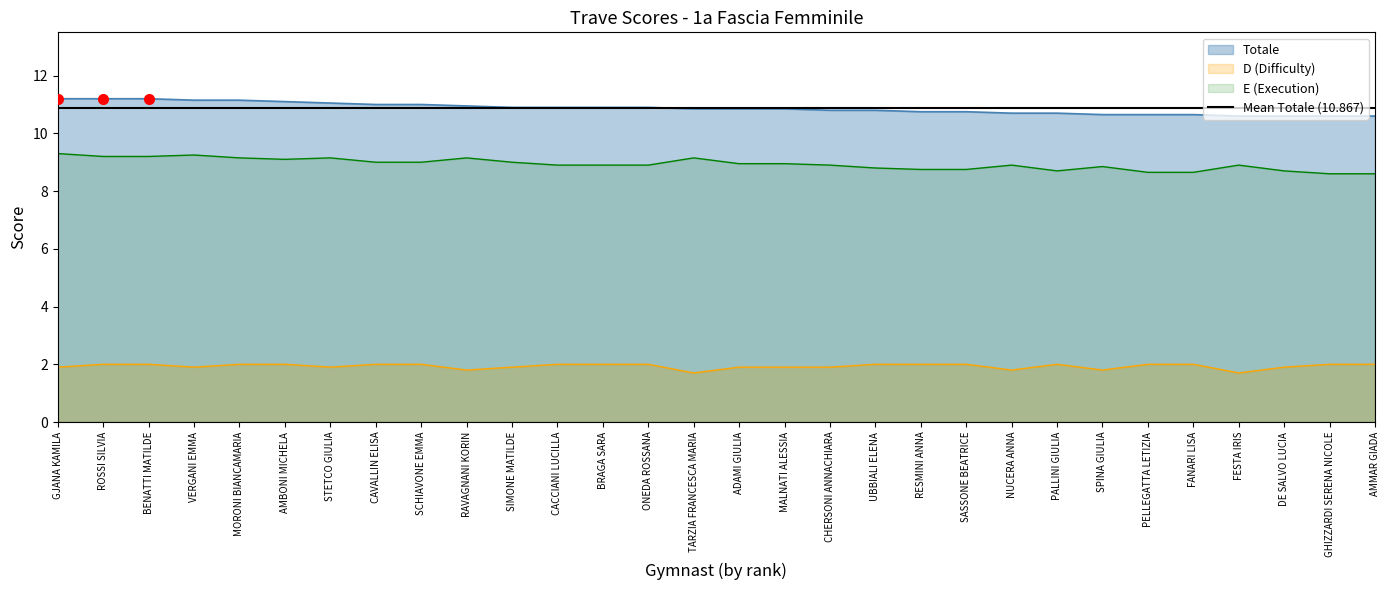

Rank the categories by E (Execution) value from lowest to highest.

GHIZZARDI SERENA NICOLE, AMMAR GIADA, PELLEGATTA LETIZIA, FANARI LISA, PALLINI GIULIA, DE SALVO LUCIA, RESMINI ANNA, SASSONE BEATRICE, UBBIALI ELENA, SPINA GIULIA, CACCIANI LUCILLA, BRAGA SARA, ONEDA ROSSANA, CHERSONI ANNACHIARA, NUCERA ANNA, FESTA IRIS, ADAMI GIULIA, MALNATI ALESSIA, CAVALLIN ELISA, SCHIAVONE EMMA, SIMONE MATILDE, AMBONI MICHELA, MORONI BIANCAMARIA, STETCO GIULIA, RAVAGNANI KORIN, TARZIA FRANCESCA MARIA, ROSSI SILVIA, BENATTI MATILDE, VERGANI EMMA, GJANA KAMILA